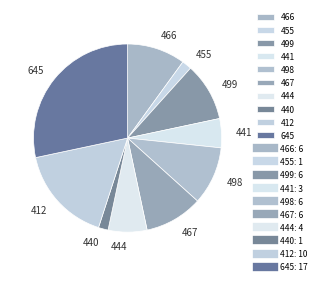

How many segments does this pie chart have?

10